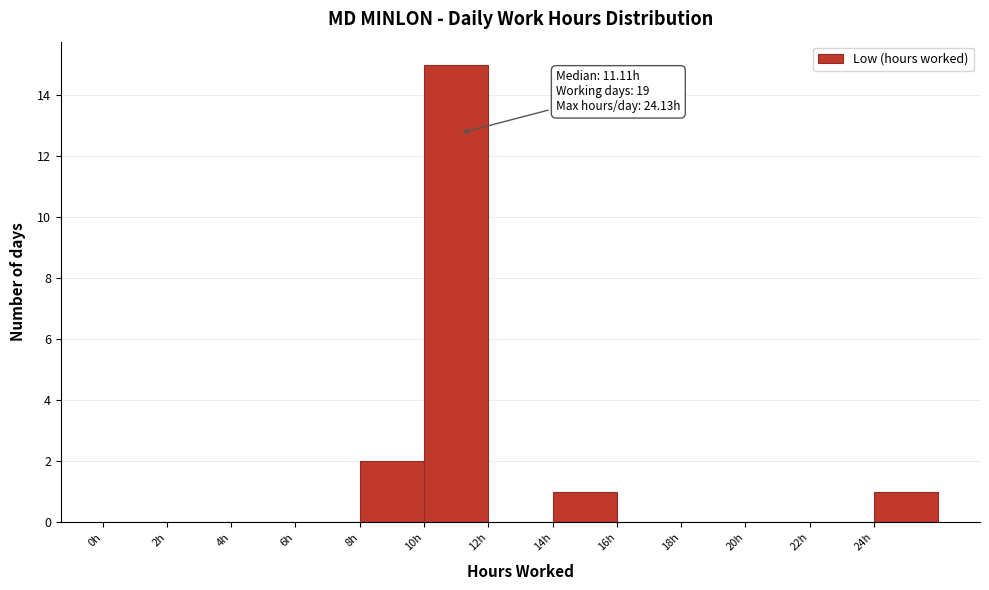

Which range on the x-axis has the tallest bar?

10 to 12